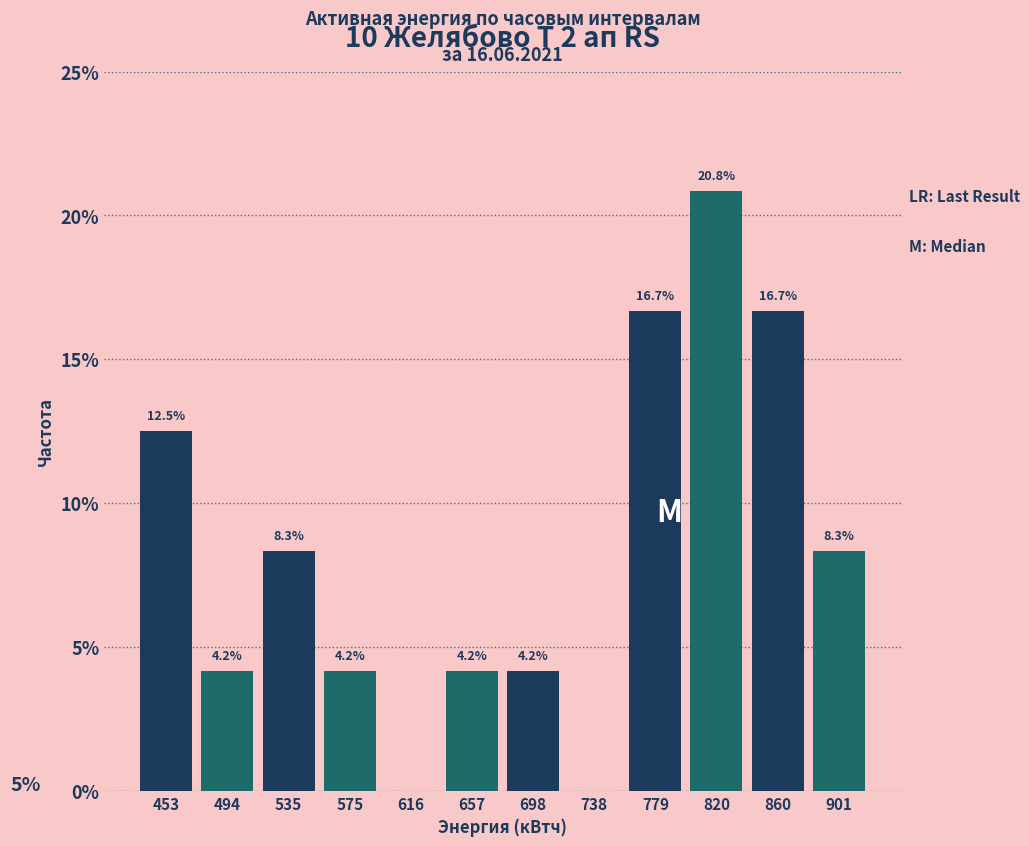

Over which range of the x-axis is the bar tallest?

800 to 840